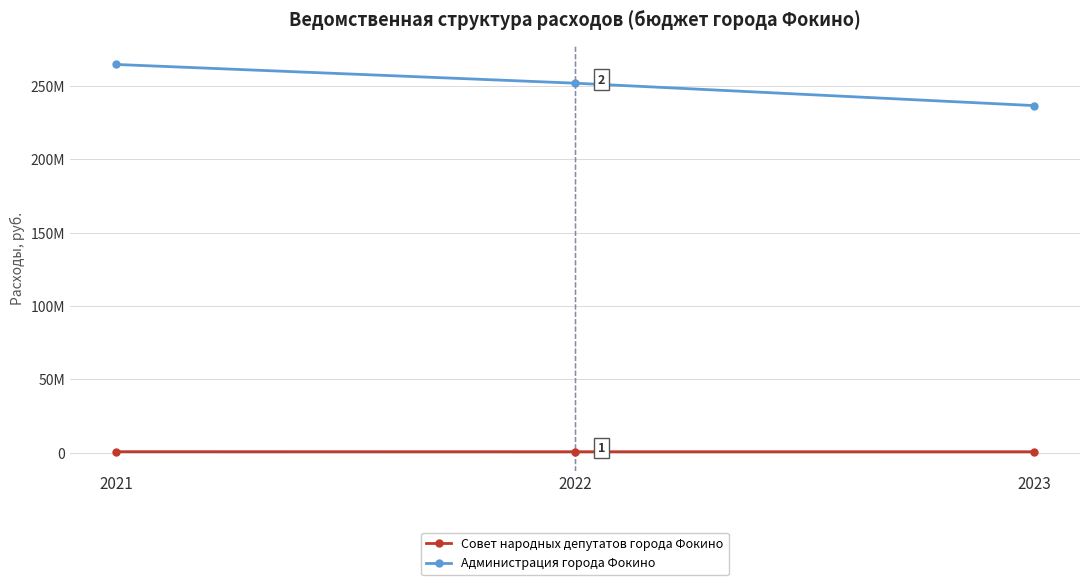

What is the difference between the Совет народных депутатов города Фокино values at 2022 and 2021?

34288